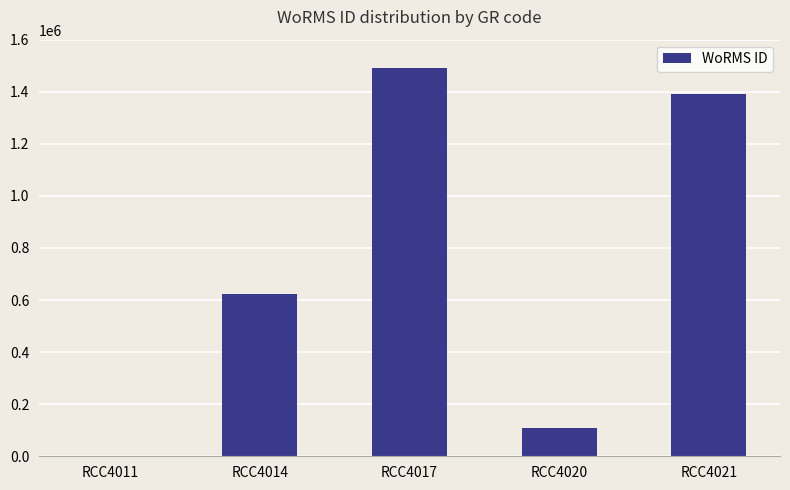

Between RCC4017 and RCC4021, which is larger?

RCC4017